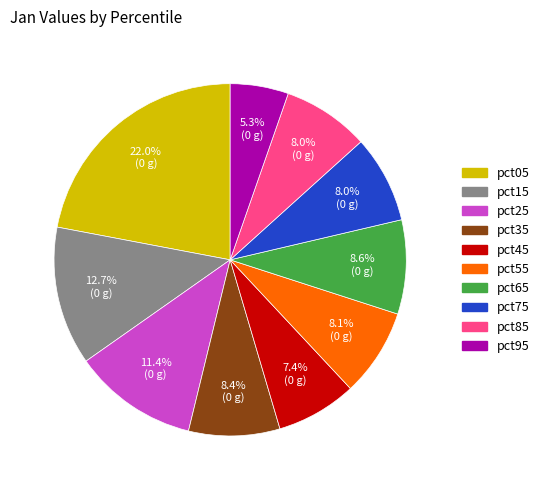

To the nearest percent, what portion does pct75 represent?

8%